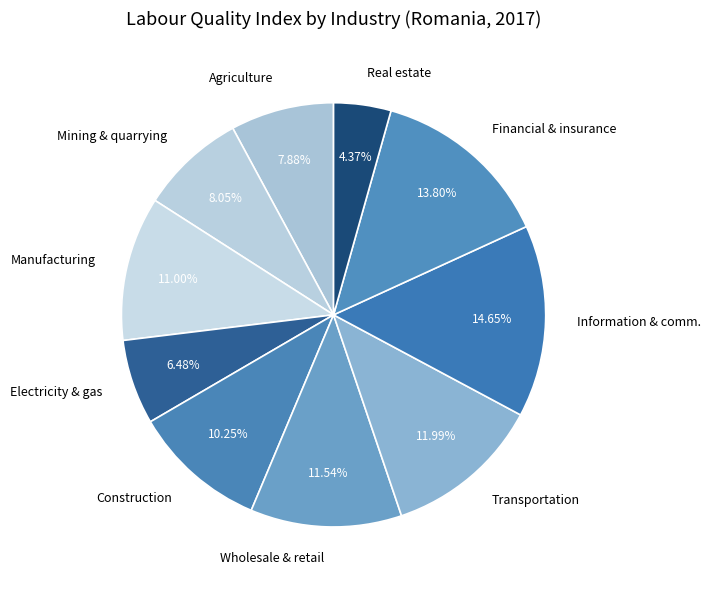

Which has a higher value, Information & comm. or Manufacturing?

Information & comm.